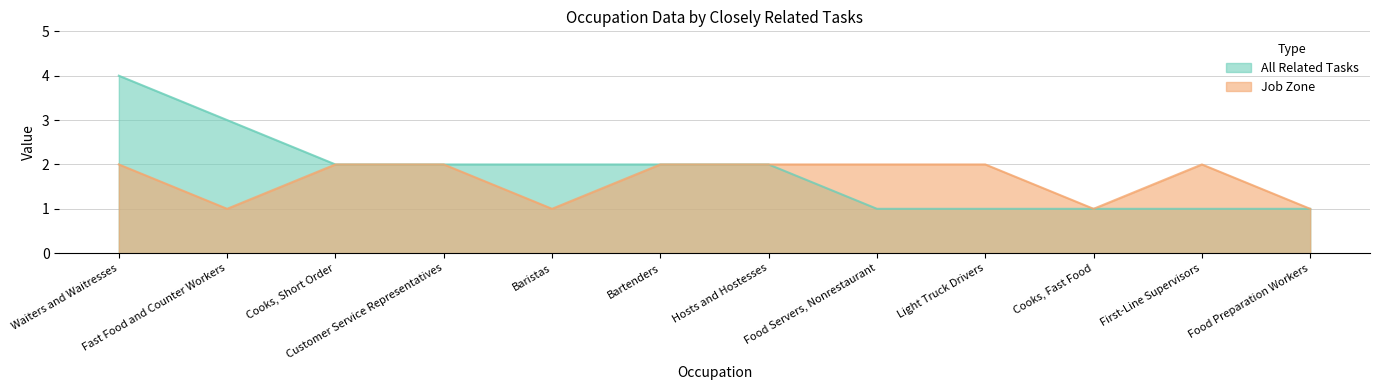

Is it true that Job Zone equals 3 at Cooks, Short Order?

False